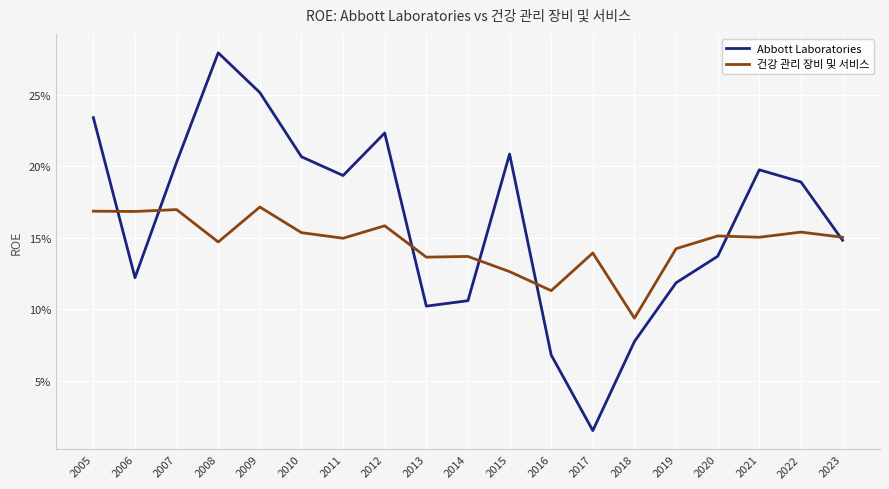

What are all the series names shown in the legend?

Abbott Laboratories, 건강 관리 장비 및 서비스